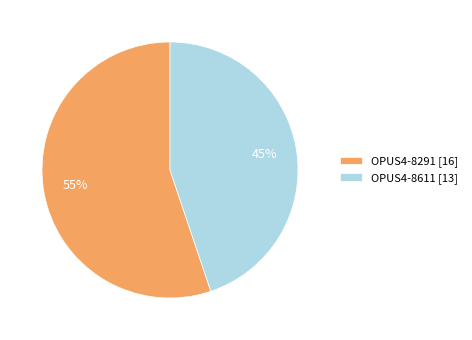

True or false: OPUS4-8611 accounts for 45% of the total.

True